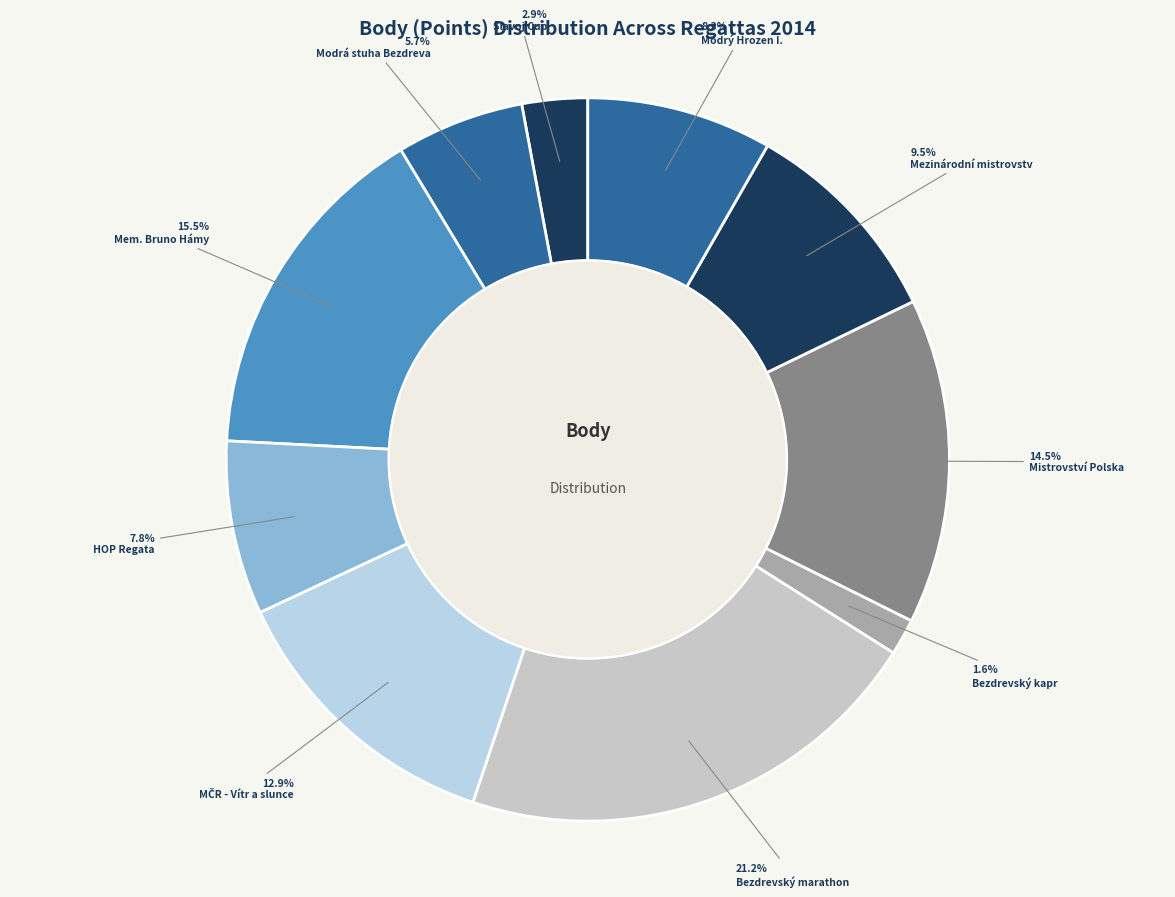

How many slices are in this pie chart?

10